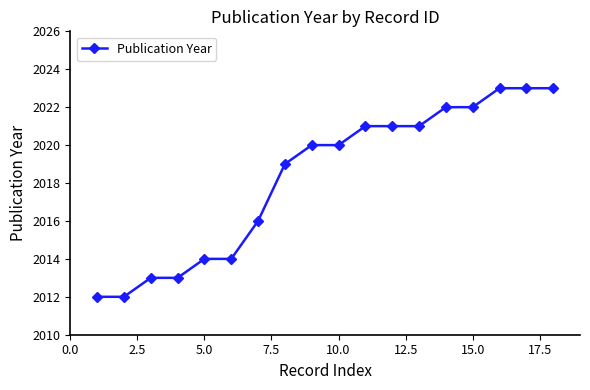

Reading right to left, what are all the values shown in this chart?

2023	2023	2023	2022	2022	2021	2021	2021	2020	2020	2019	2016	2014	2014	2013	2013	2012	2012